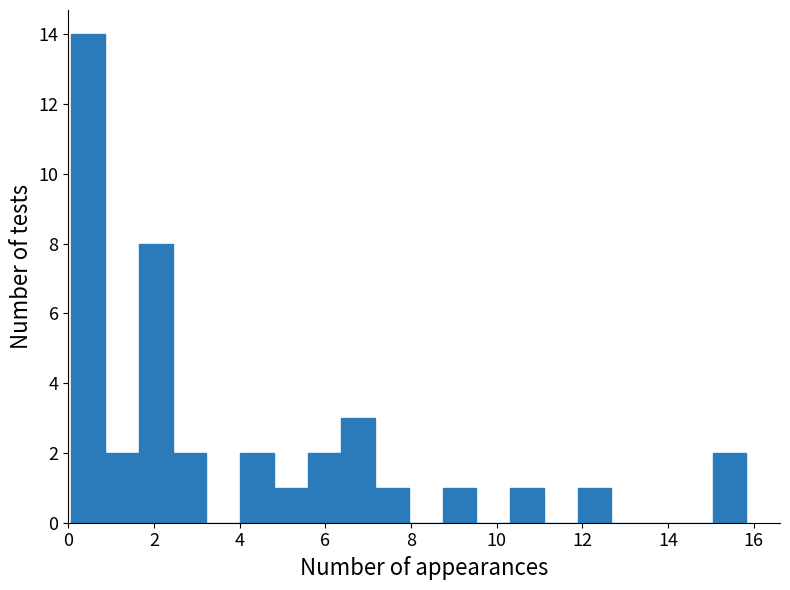

Read against the x-axis, roughly where is the centre of the tallest bar?

0.4